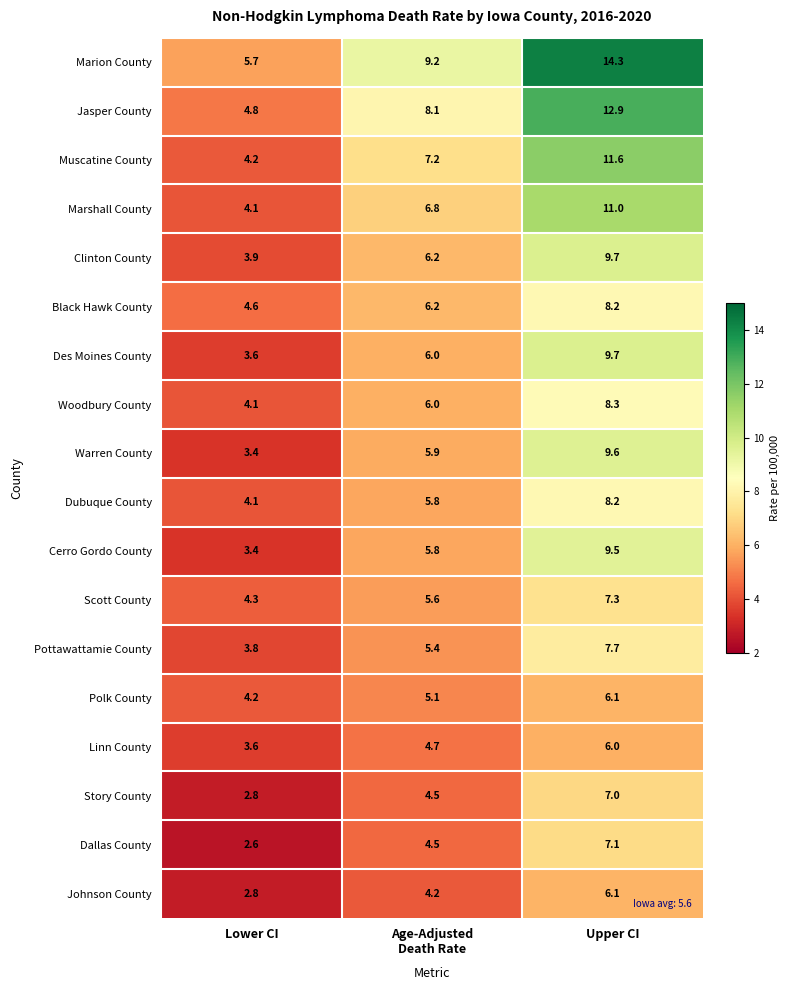

What is the difference between the maximum and second lowest values in the Scott County series?

1.7